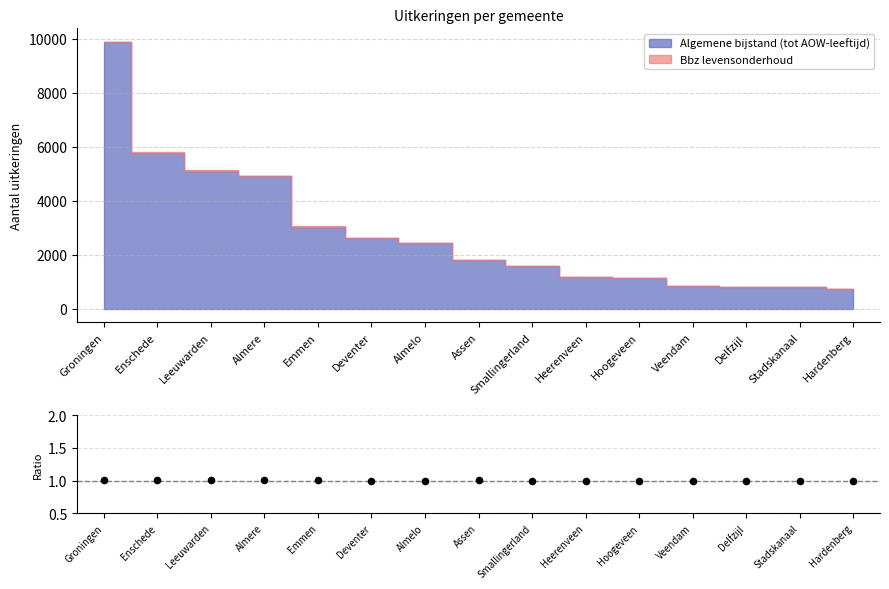

What is the ratio of the value at Leeuwarden to the value at Hoogeveen?

1.0